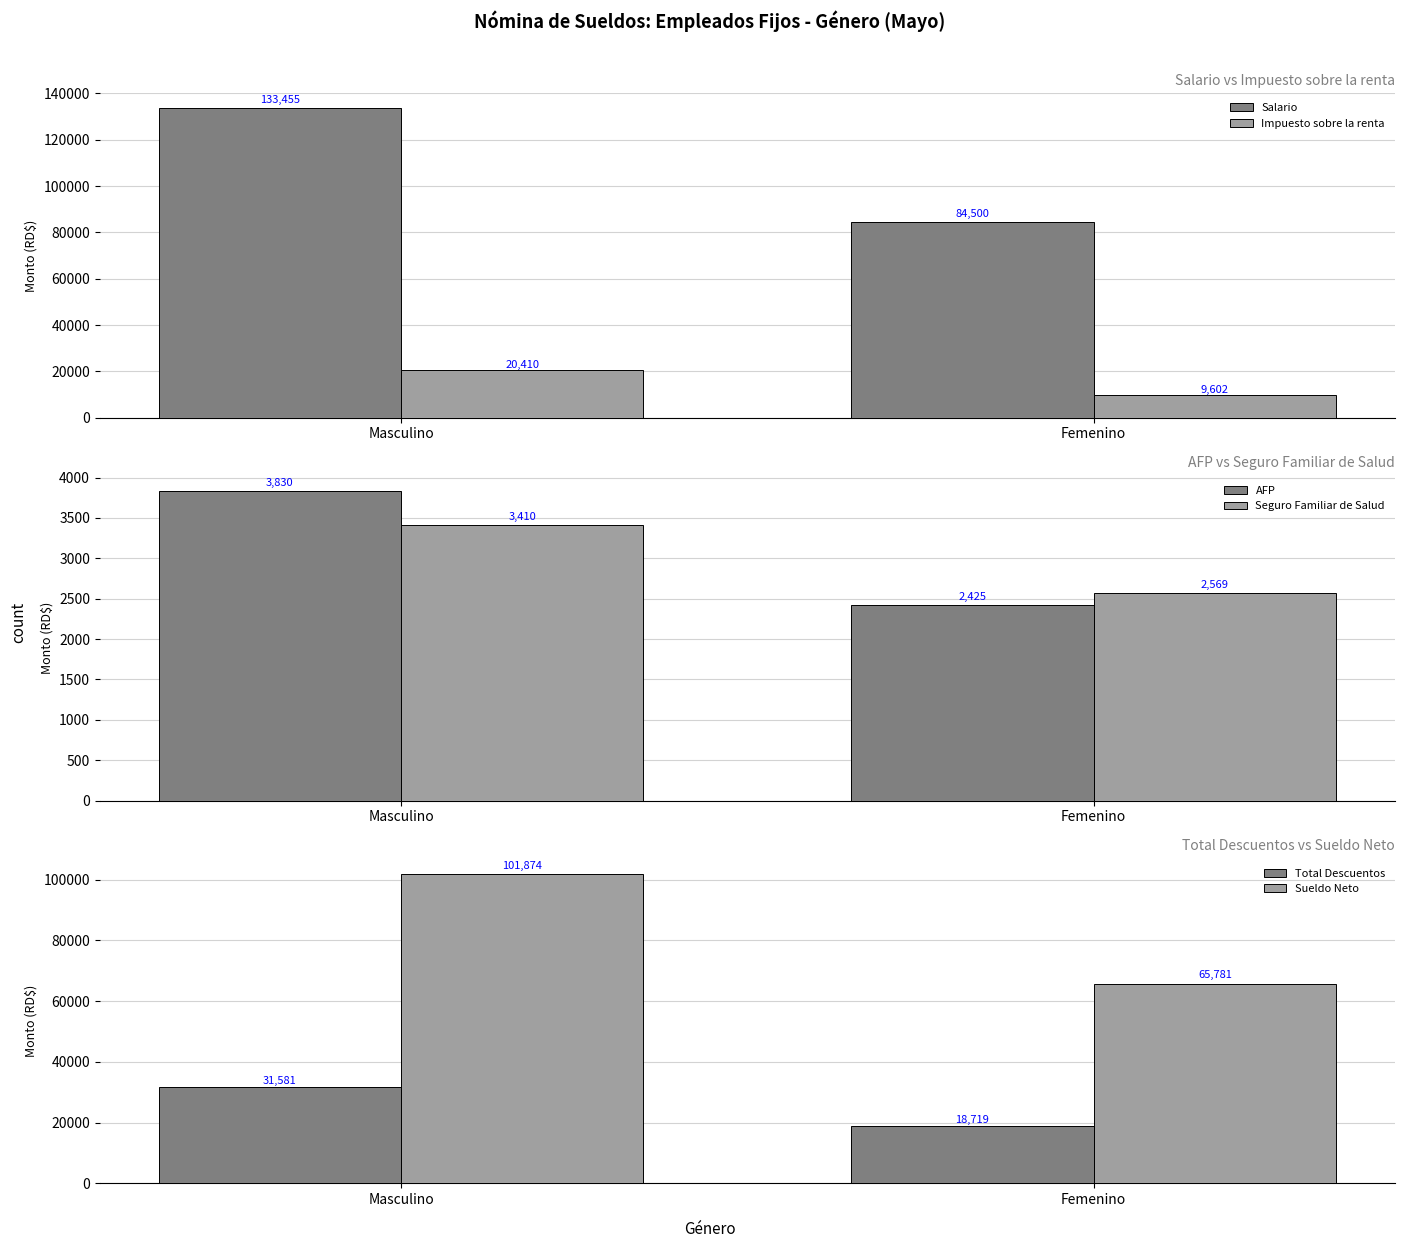

True or false: Total Descuentos has a value of 31580.8 at Masculino.

True